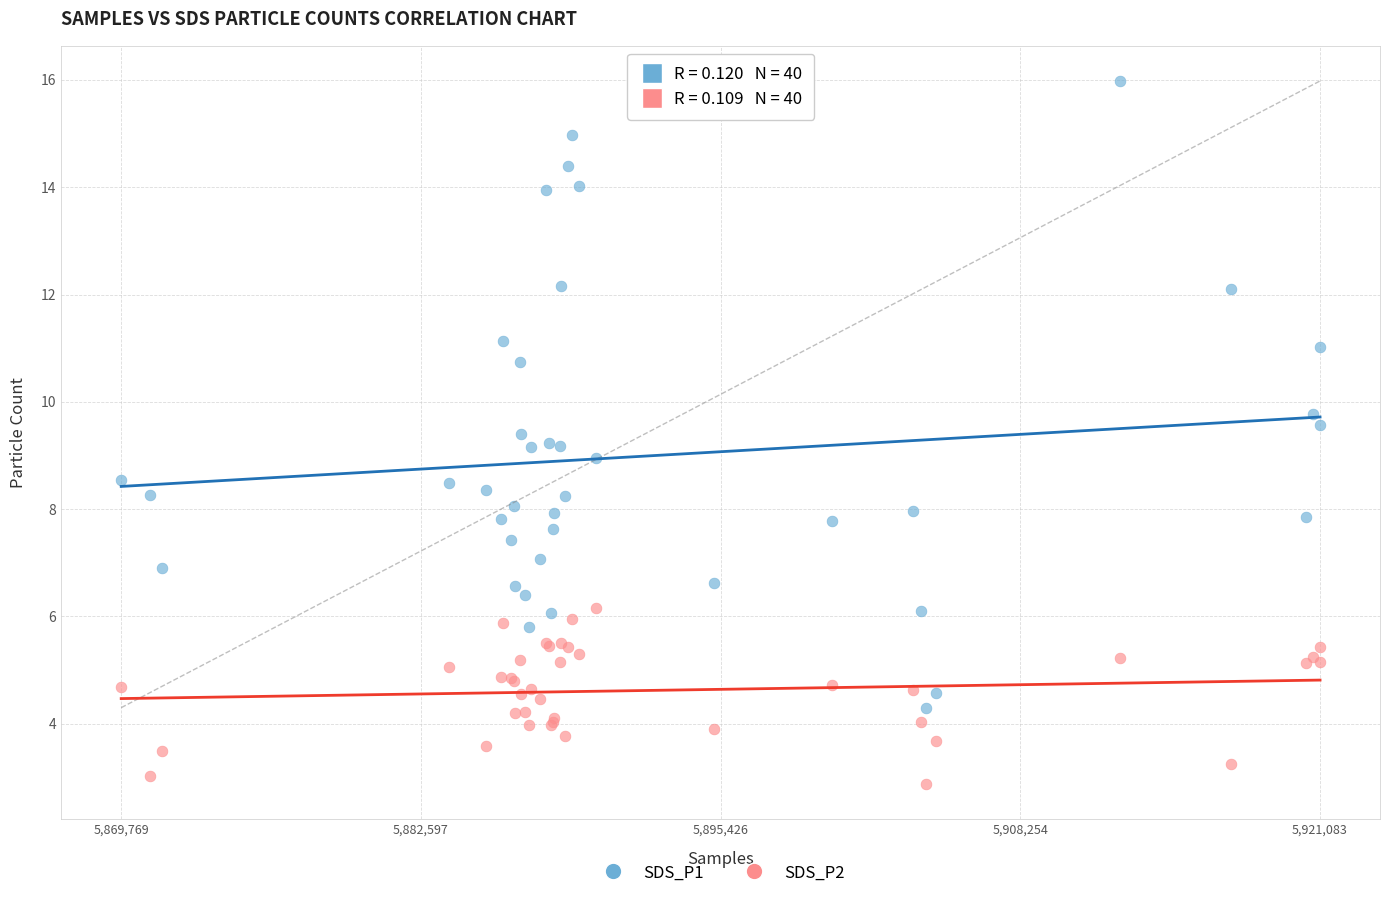

Which series contains the lowest Y value?

SDS_P2